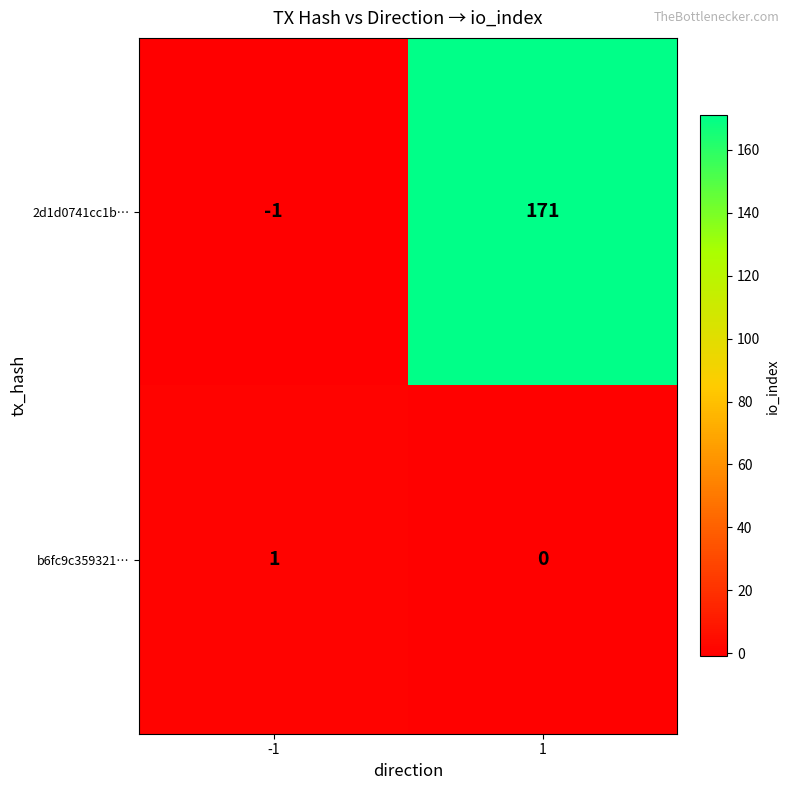

Reading right to left, what are all the values shown in this chart?

2d1d0741cc1b…: 1=171	-1=-1
b6fc9c359321…: 1=0	-1=1